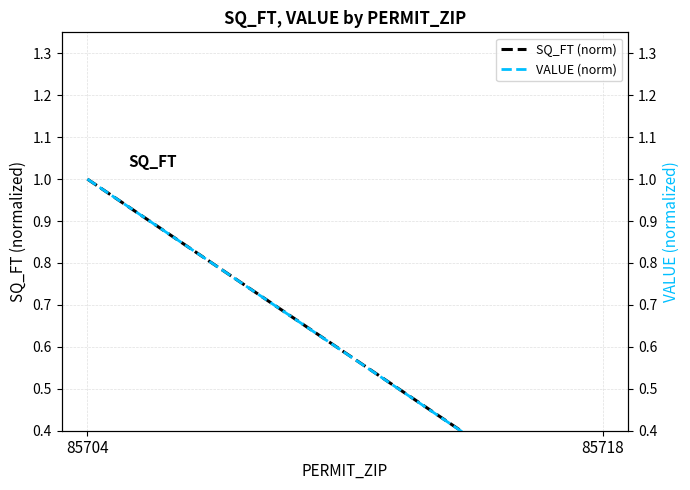

What is the average value of the VALUE (norm) series?

0.6